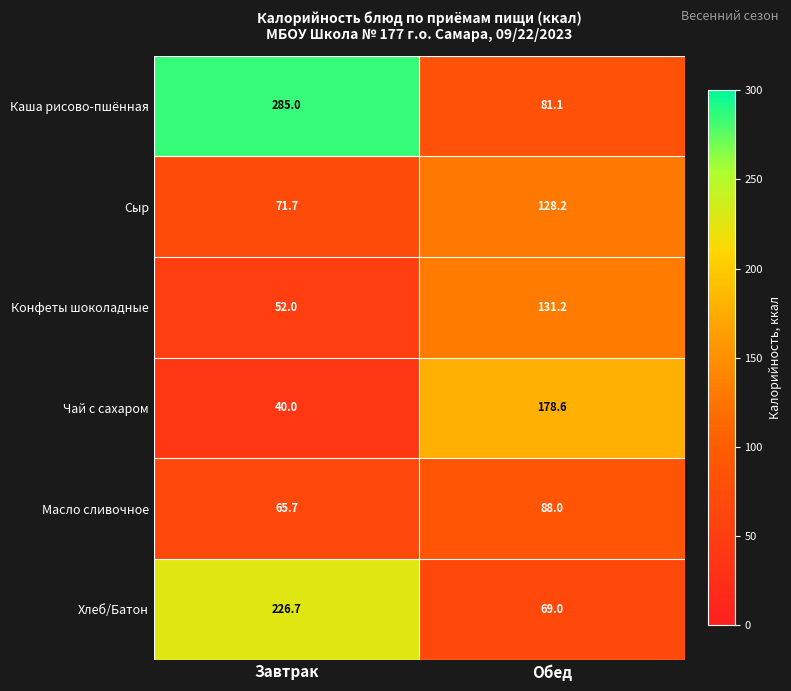

At Завтрак, list the series in order from largest to smallest.

Каша рисово-пшённая, Хлеб/Батон, Сыр, Масло сливочное, Конфеты шоколадные, Чай с сахаром